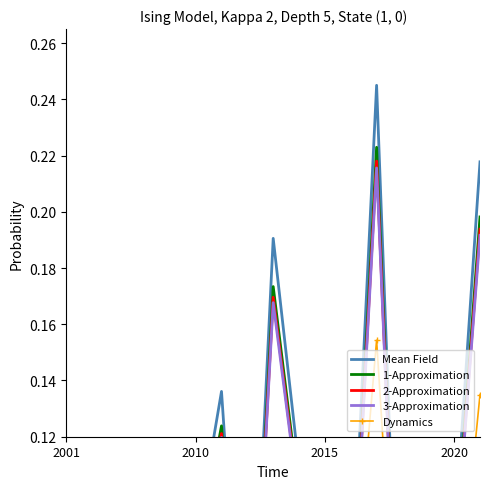

At 2010, list the series in order from largest to smallest.

Mean Field, 1-Approximation, 2-Approximation, 3-Approximation, Dynamics